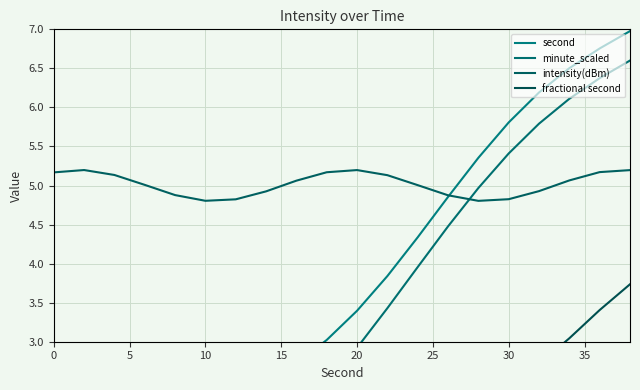

How many data points in intensity(dBm) are above 5?

12